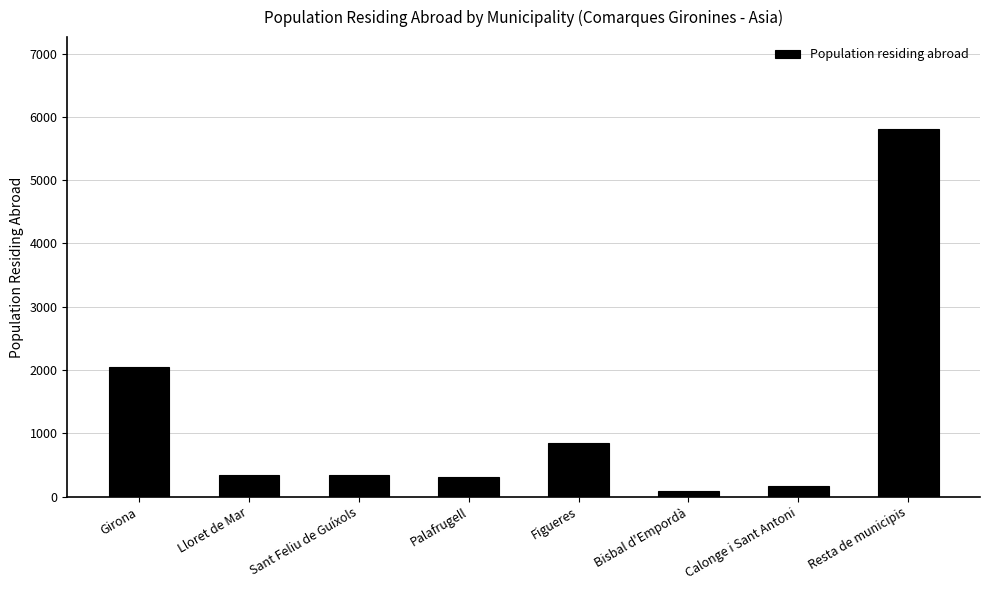

The value at Girona is 2047. True or false?

True